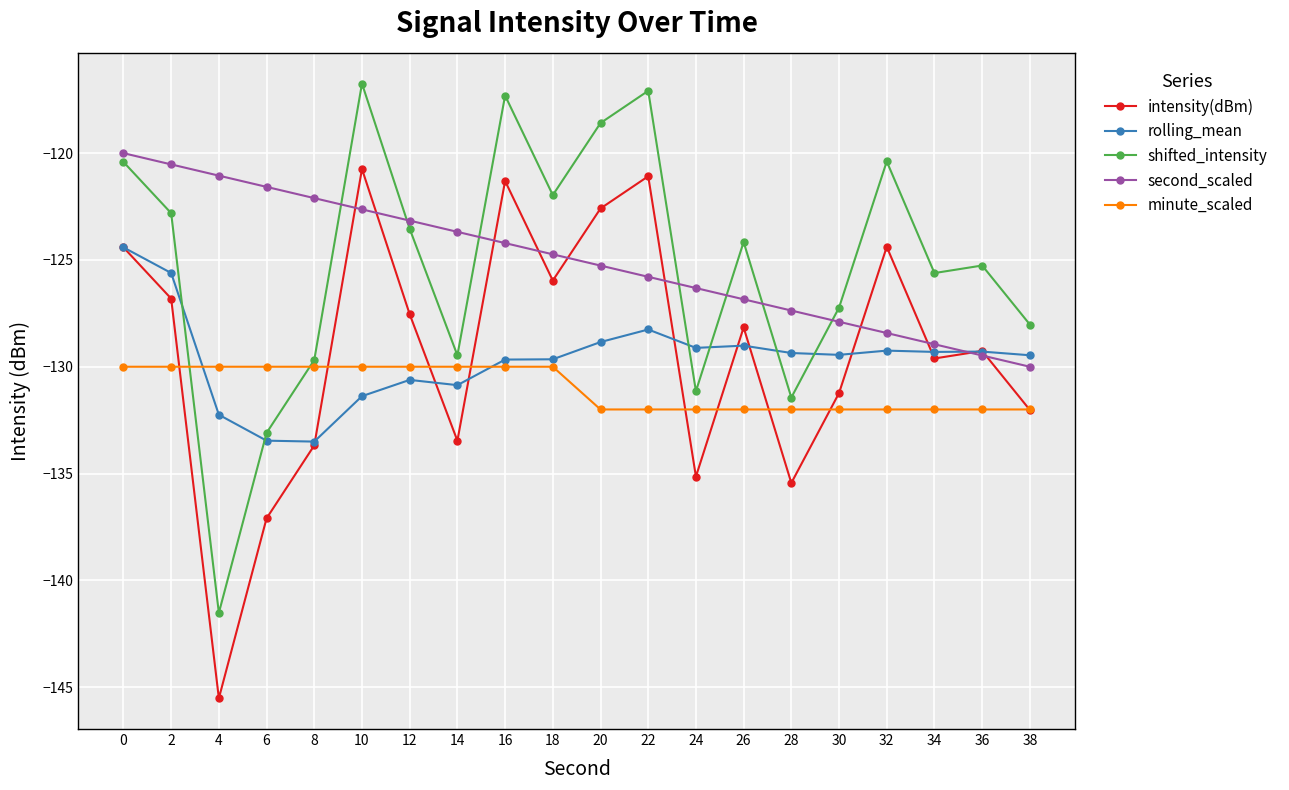

How many values in the second_scaled series are below -124?

12